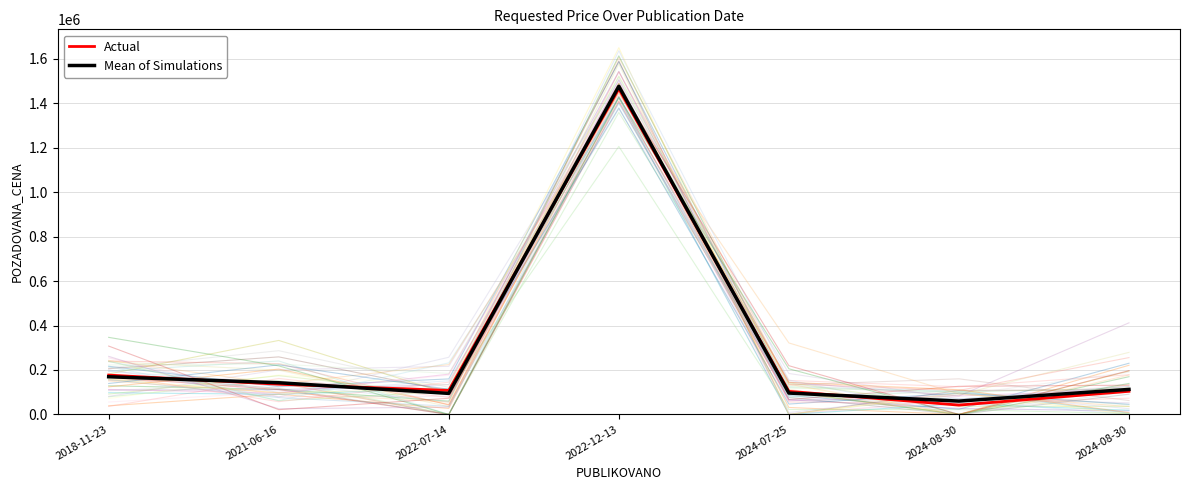

Which series changed the most between 2024-07-25 and 2024-08-30?

Mean of Simulations